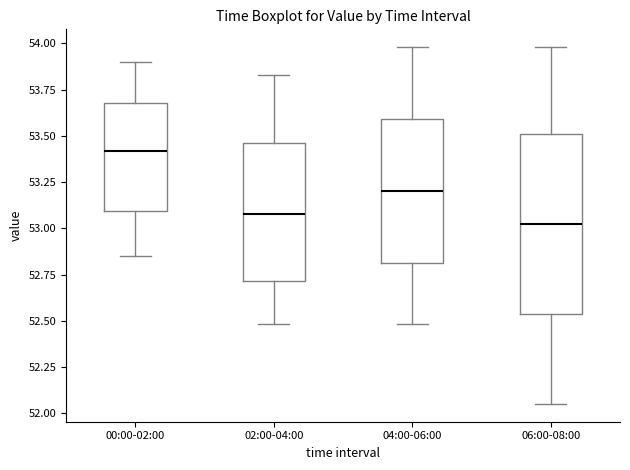

Reading left to right, transcribe this box plot: for each box, give where its median line is, the range the box spans, and where its two whiskers end, as read against the y-axis. The values are not printed on the chart, so give them approximately, as read against the axis.

00:00-02:00: median 53.40, box 53.10 to 53.70, whiskers 52.85 to 53.90
02:00-04:00: median 53.10, box 52.70 to 53.45, whiskers 52.50 to 53.85
04:00-06:00: median 53.20, box 52.80 to 53.60, whiskers 52.50 to 54.00
06:00-08:00: median 53.05, box 52.55 to 53.50, whiskers 52.05 to 54.00